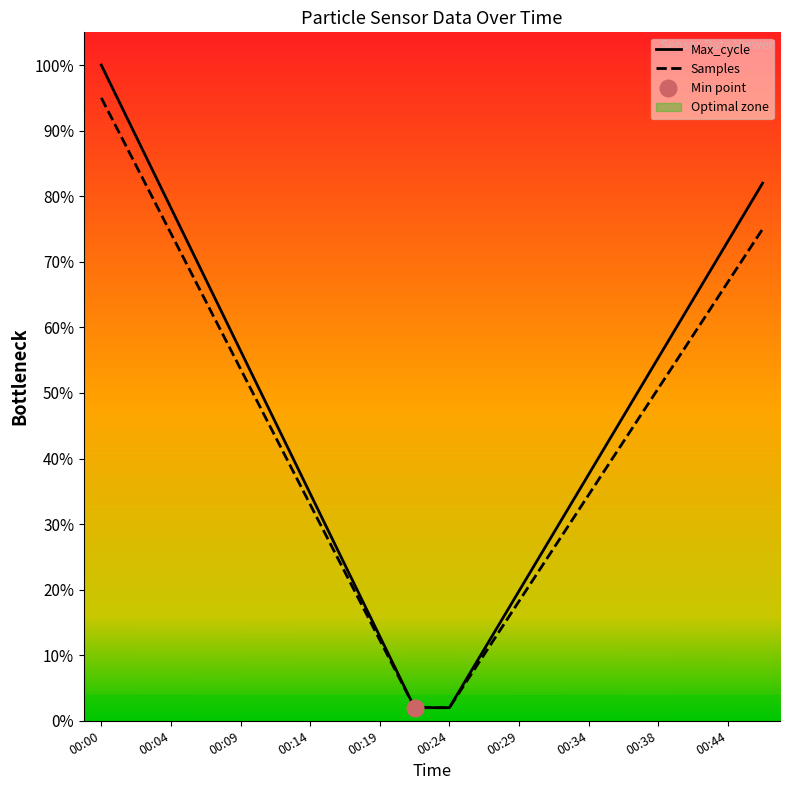

The value of Max_cycle at 17 is 0.9. True or false?

False